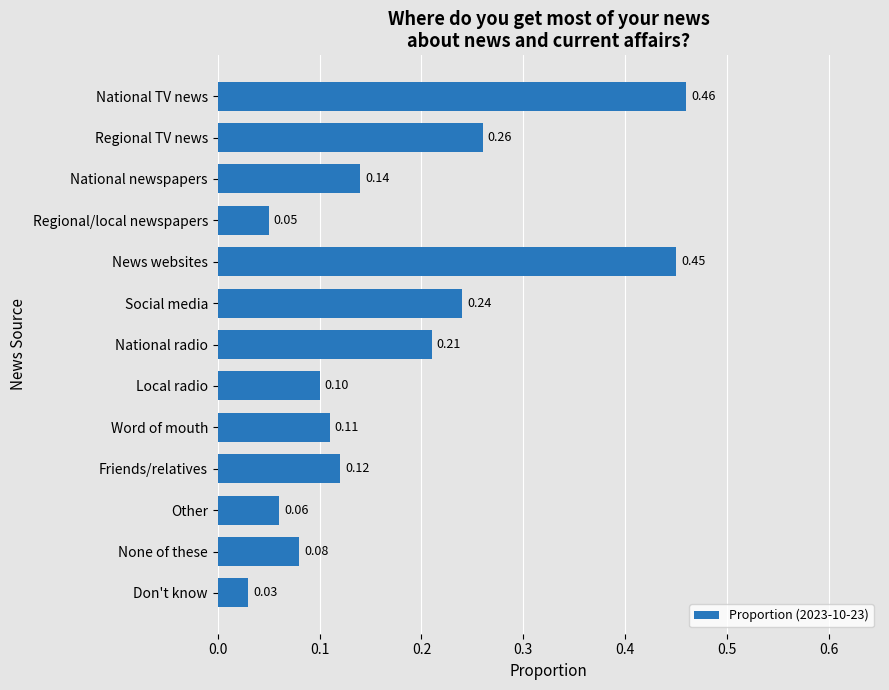

Which has a higher value, Regional/local newspapers or National newspapers?

National newspapers